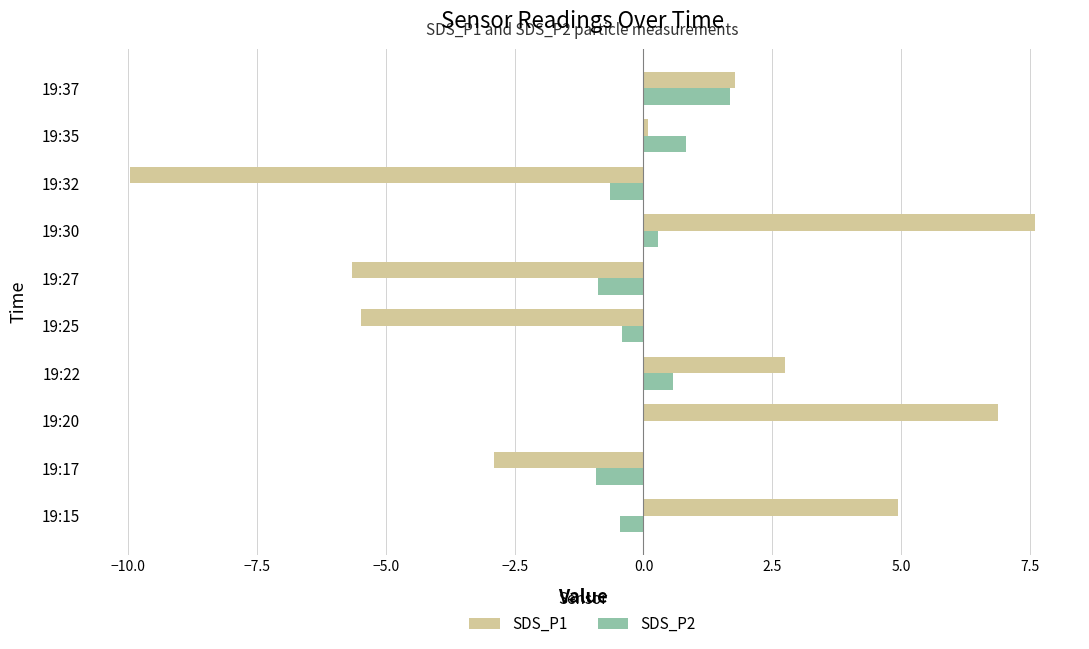

What is the maximum value shown in the chart?

7.6